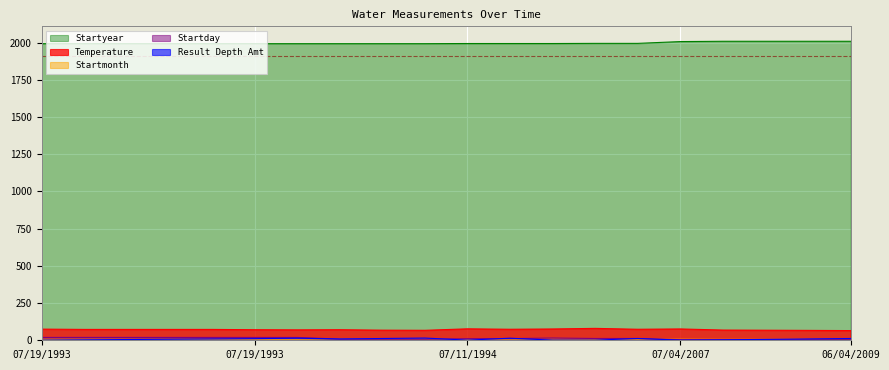

What is the value of the Result Depth Amt point at the 16th from the left?

1.0